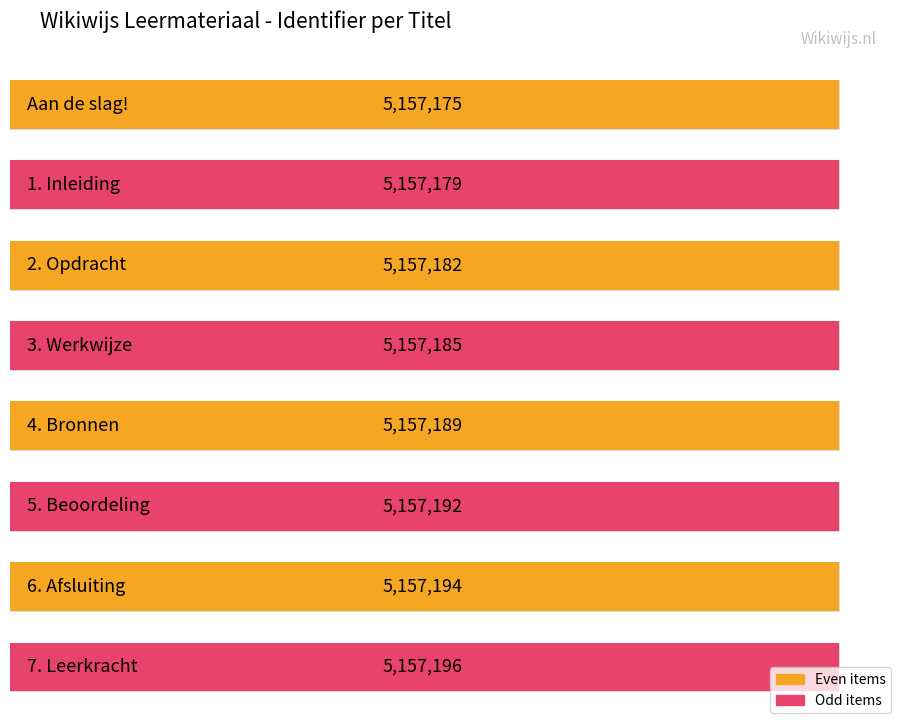

What is the minimum value shown in the chart?

5157175